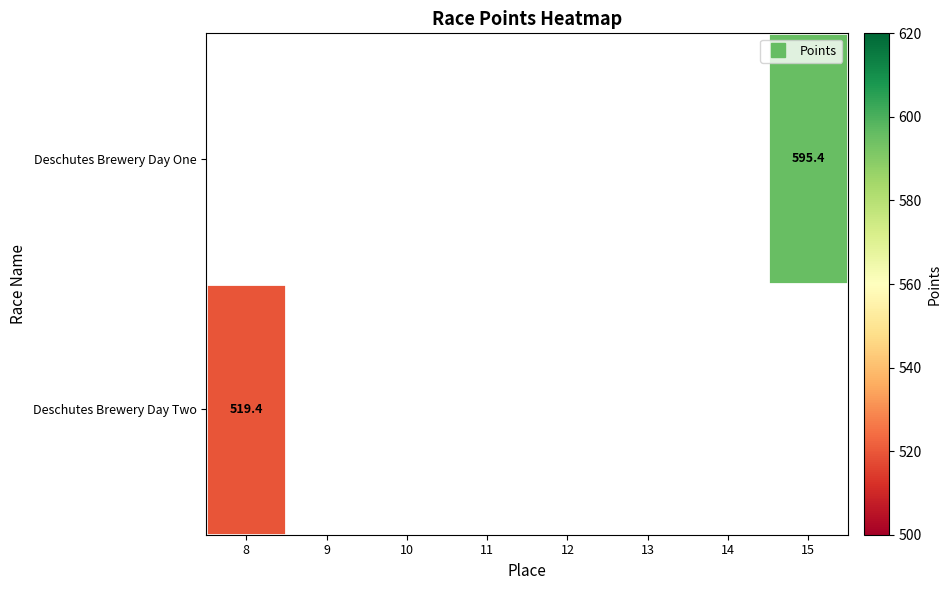

What is the greatest value displayed?

595.4